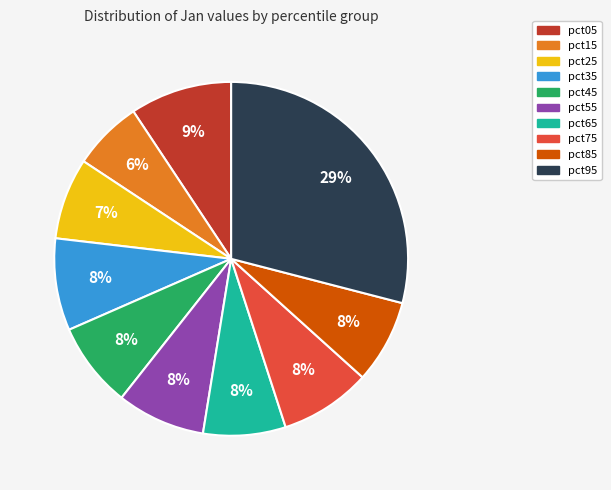

To the nearest percent, what is the difference between the largest and smallest slice percentages?

23%